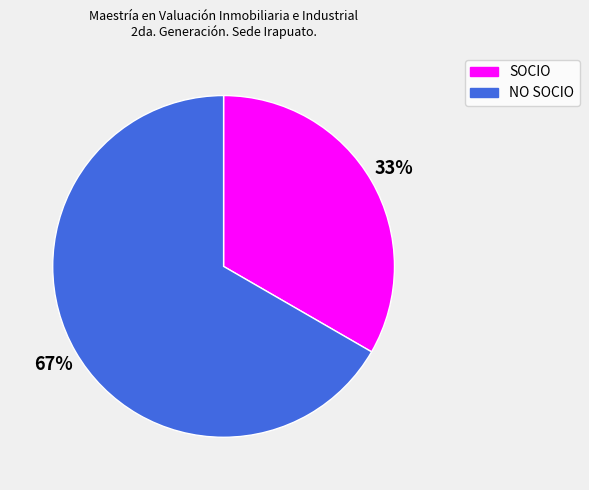

What percentage is the NO SOCIO slice, to the nearest percent?

67%